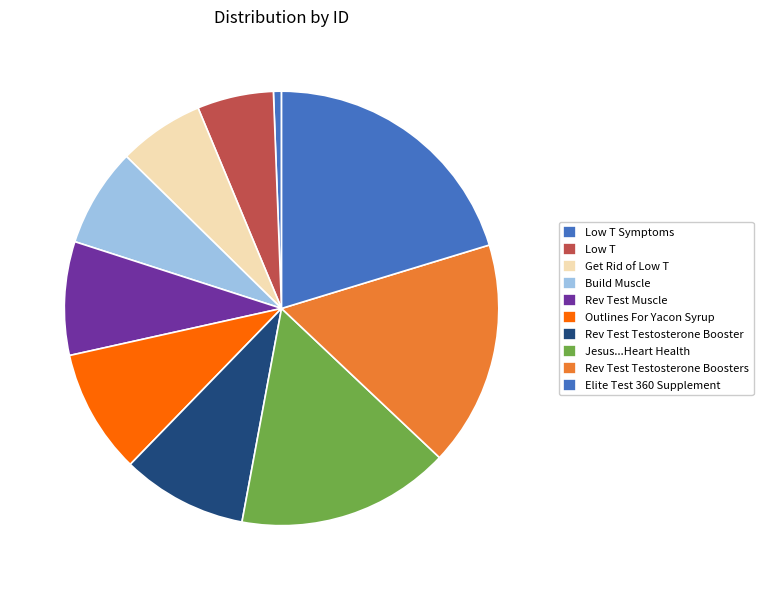

How many slices are in this pie chart?

10